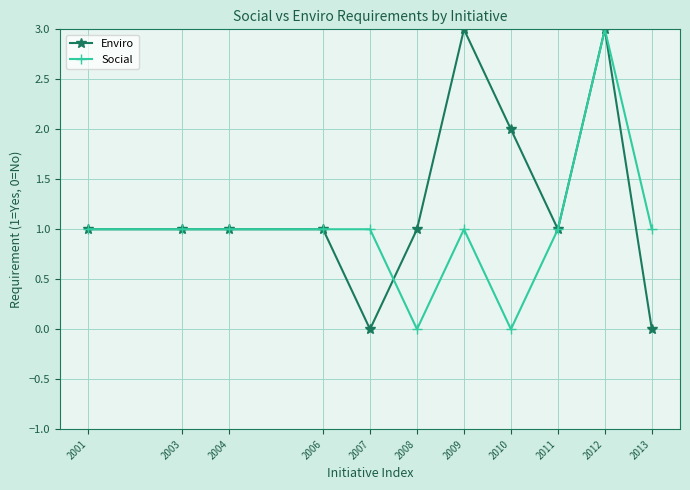

At 2008, list the series in order from smallest to largest.

Social, Enviro